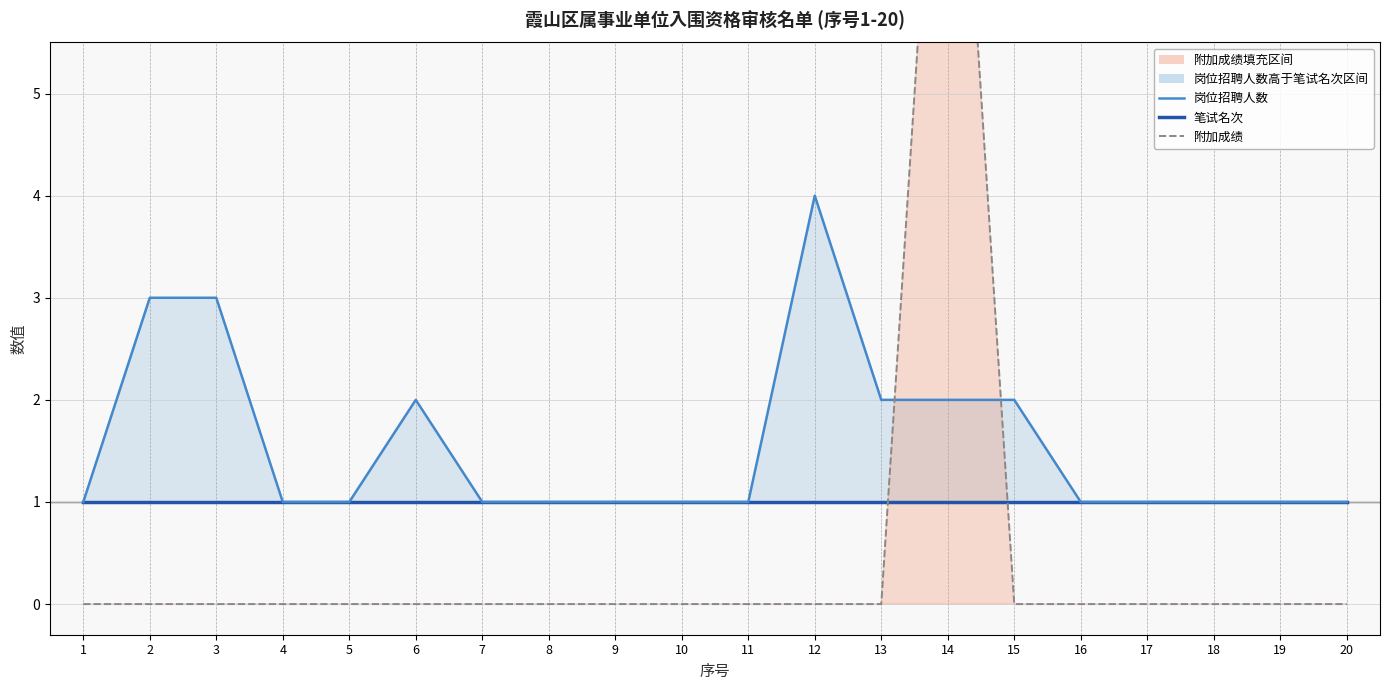

At which category is the sum across all series the highest?

14